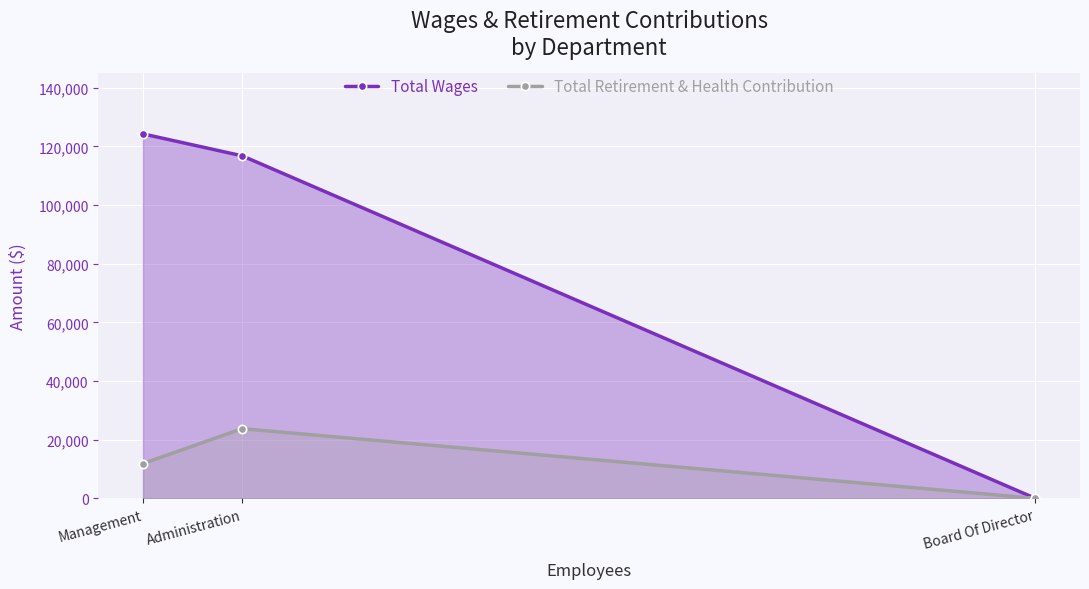

Which series changed the most between Management and Administration?

Total Retirement & Health Contribution